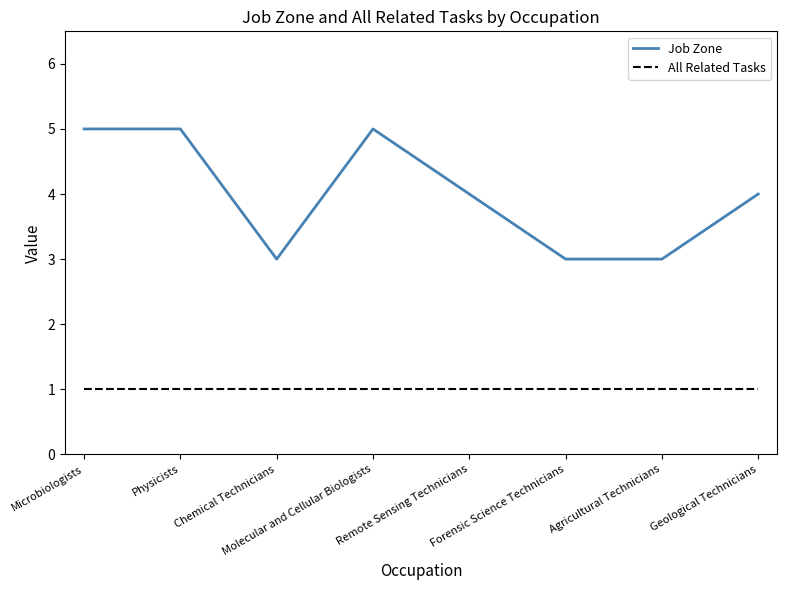

What position from the right is Remote Sensing Technicians?

4